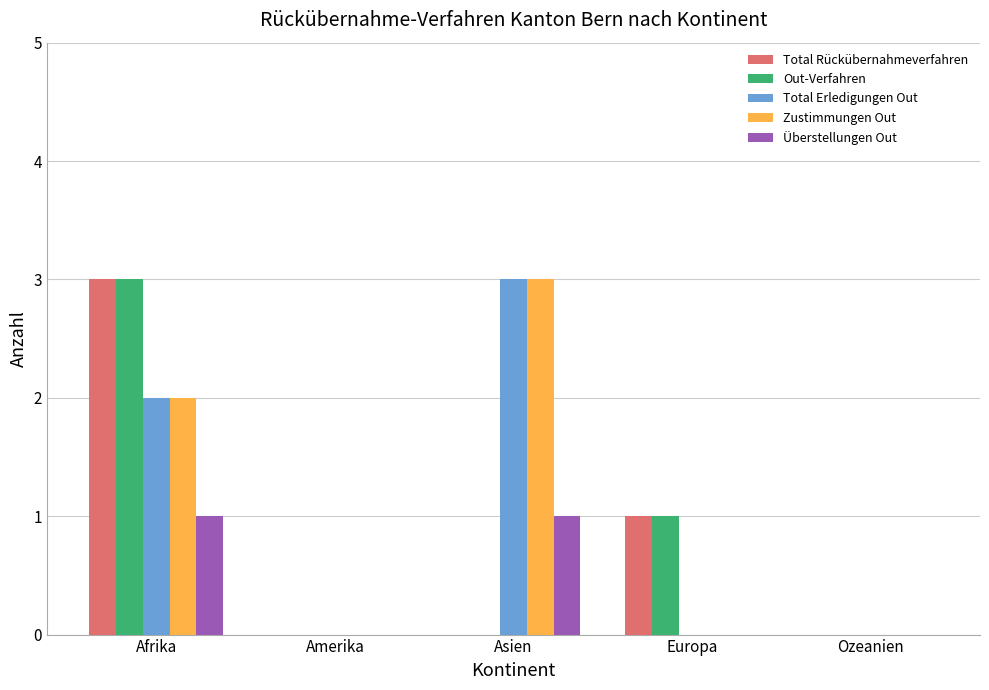

The Überstellungen Out series shows 0 at Afrika. True or false?

False